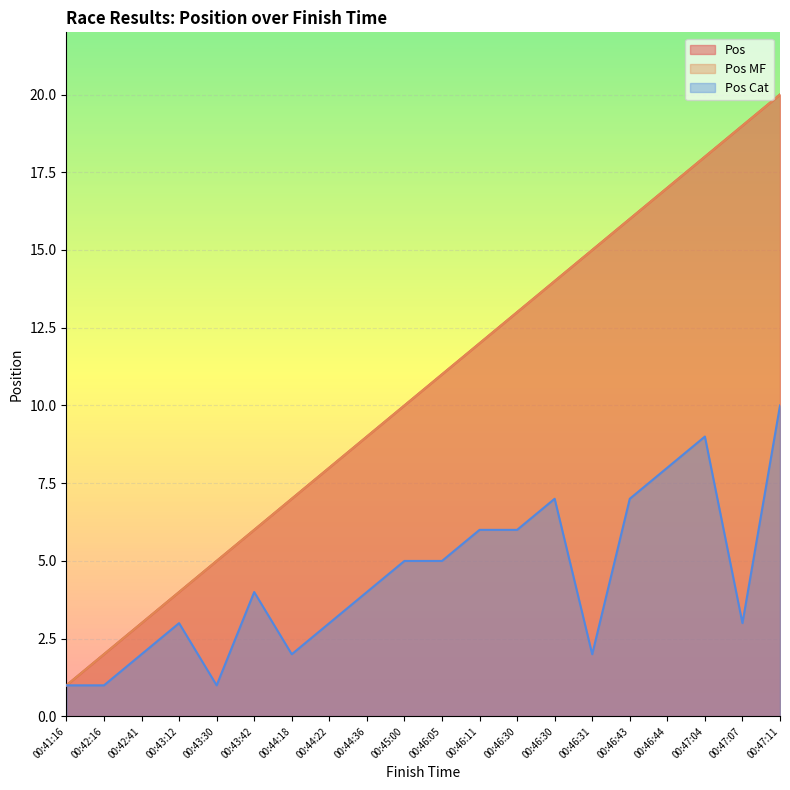

At which label does Pos first exceed 11?

00:46:11